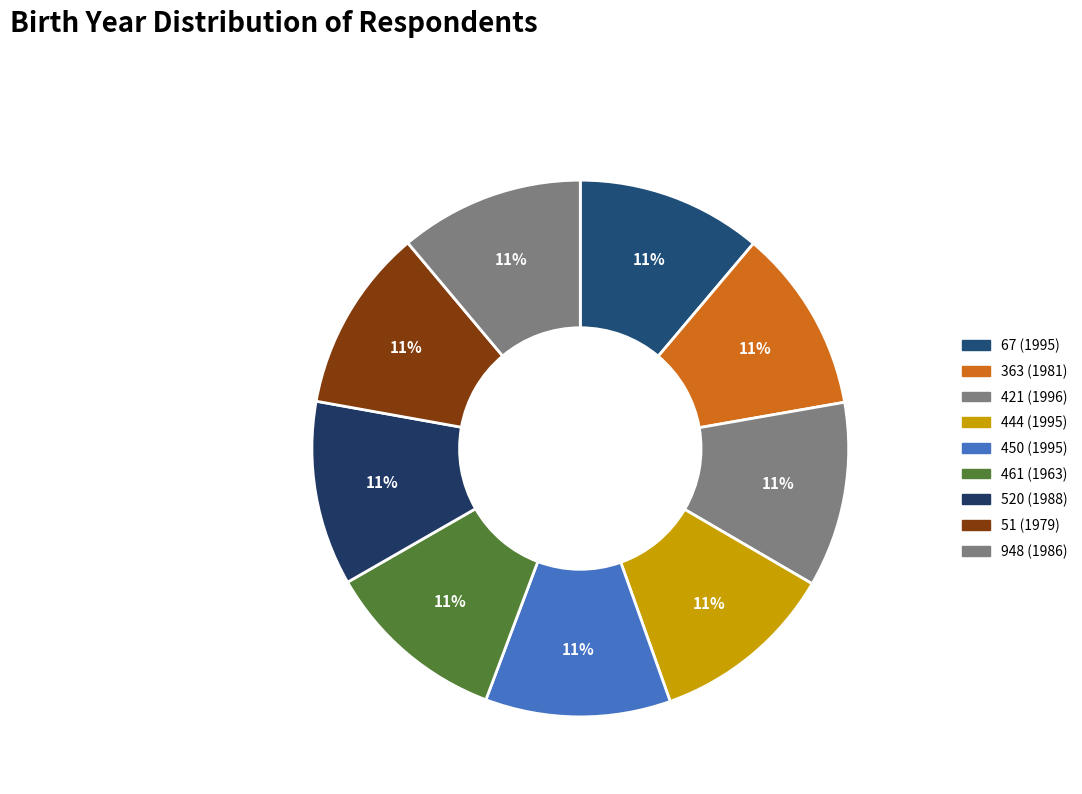

What percentage is the 444 (1995) slice, to the nearest percent?

11%